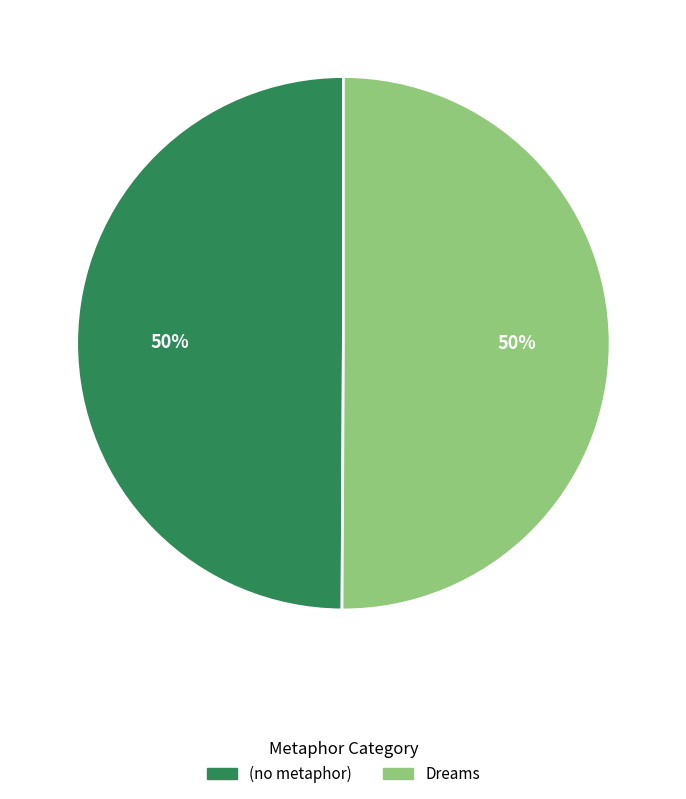

What percentage is the (no metaphor) slice, to the nearest percent?

50%